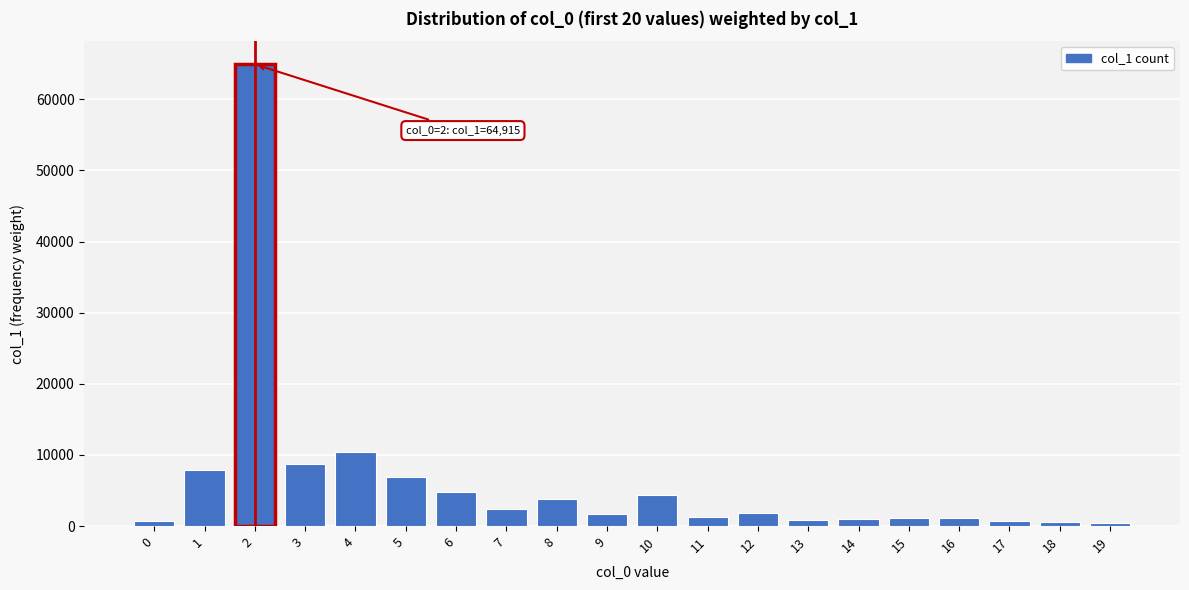

What is the change in value from 3 to 7?

-6375